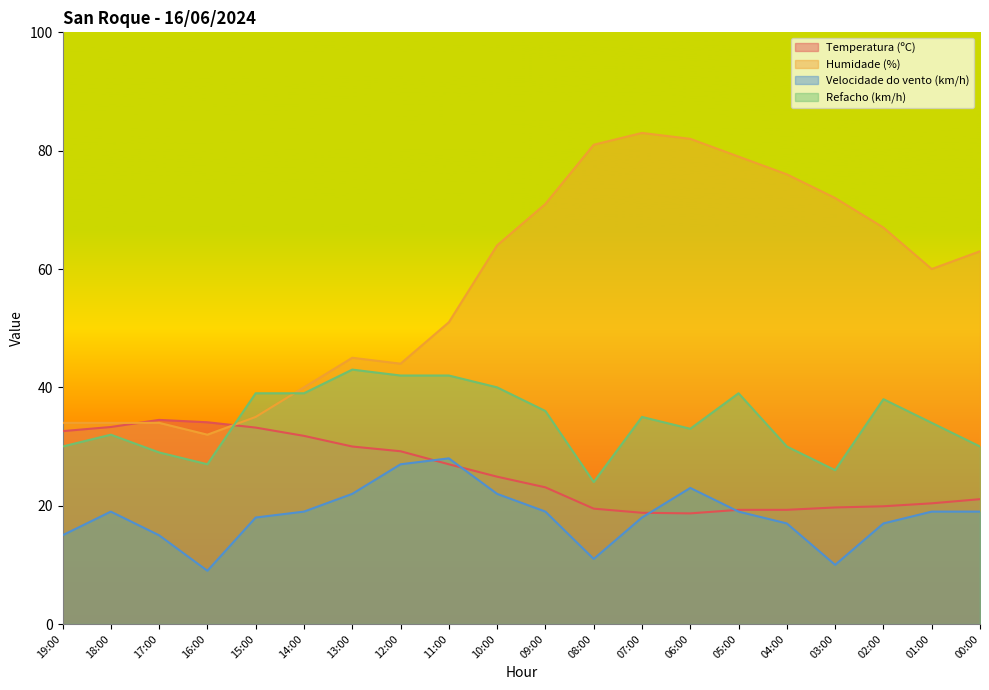

Is the value of Velocidade do vento (km/h) at 09:00 greater than the value of Refacho (km/h) at 14:00?

No